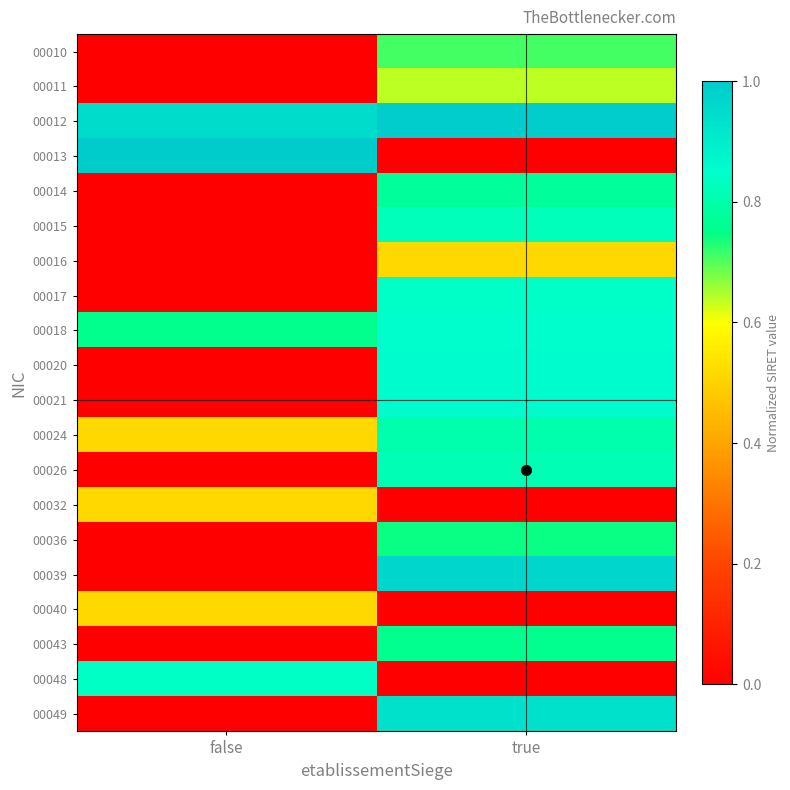

Between true and false, which is larger?

true